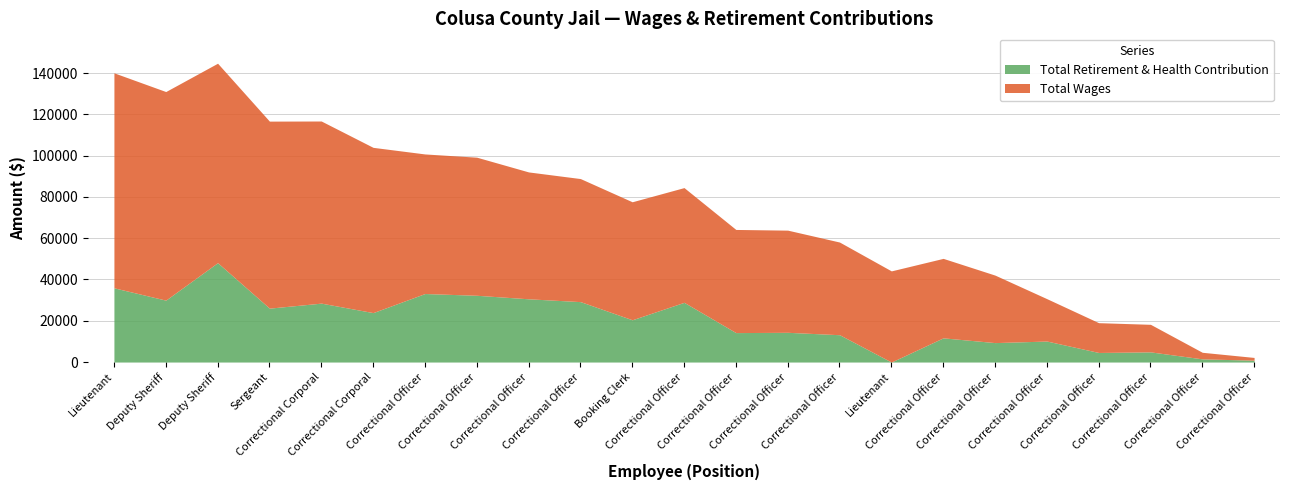

Which series has the largest total across all categories?

Total Wages